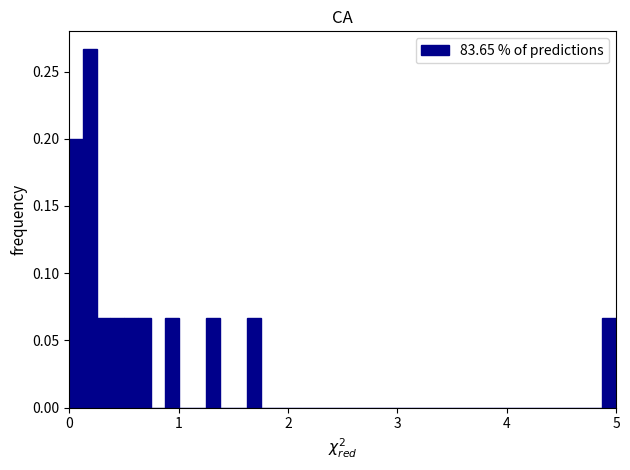

Read against the x-axis, roughly where is the centre of the tallest bar?

0.2